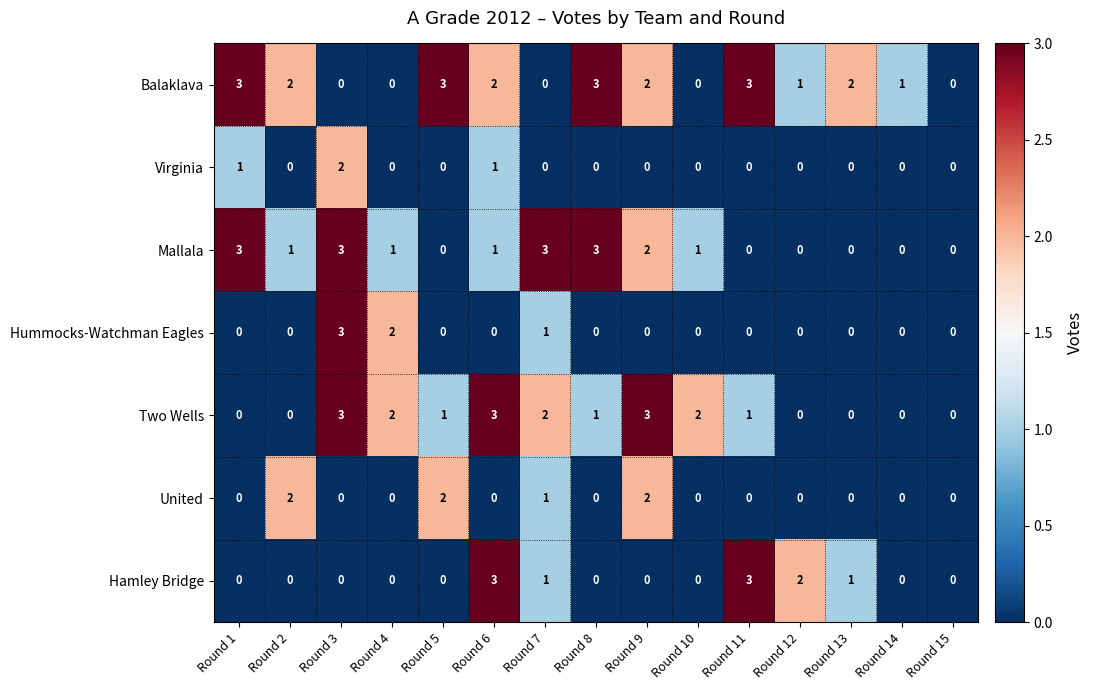

The value of United at Round 1 is 0. True or false?

True